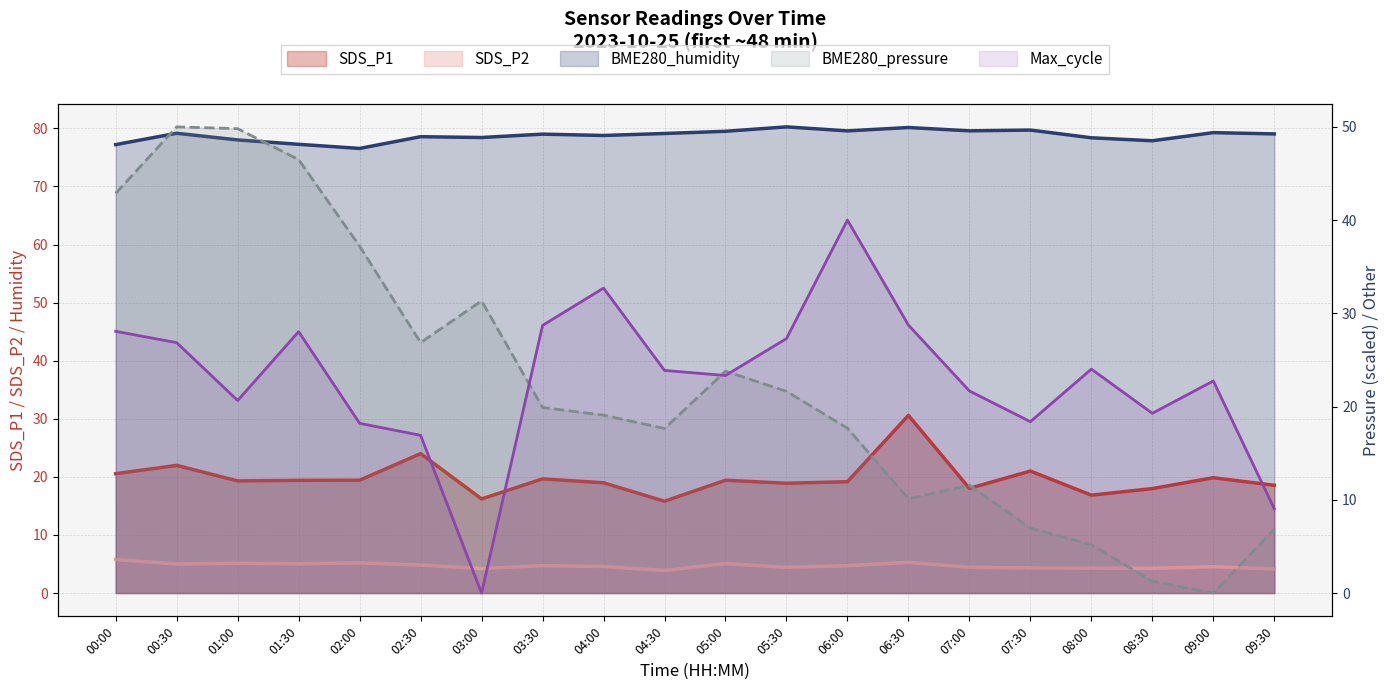

What is the difference between the maximum and minimum values in the Max_cycle series?

40.0